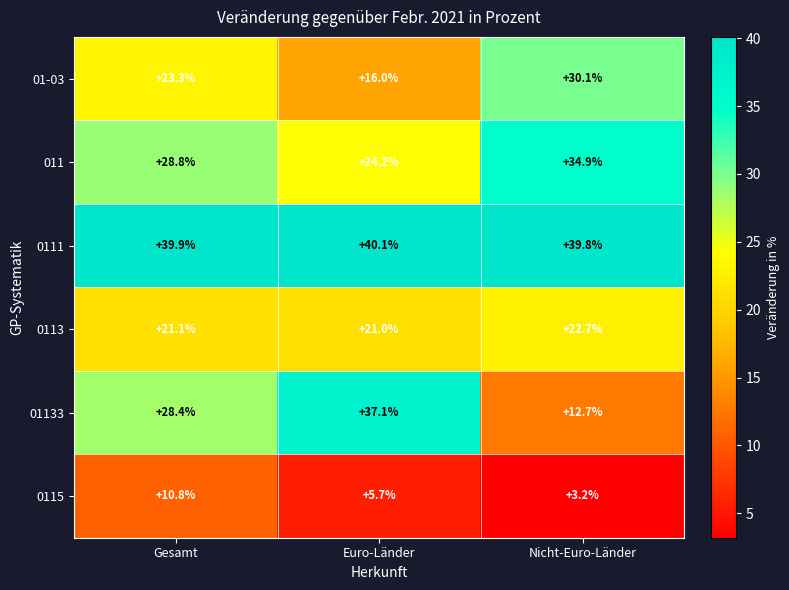

What is the spread (max minus min) of values at Gesamt?

29.1